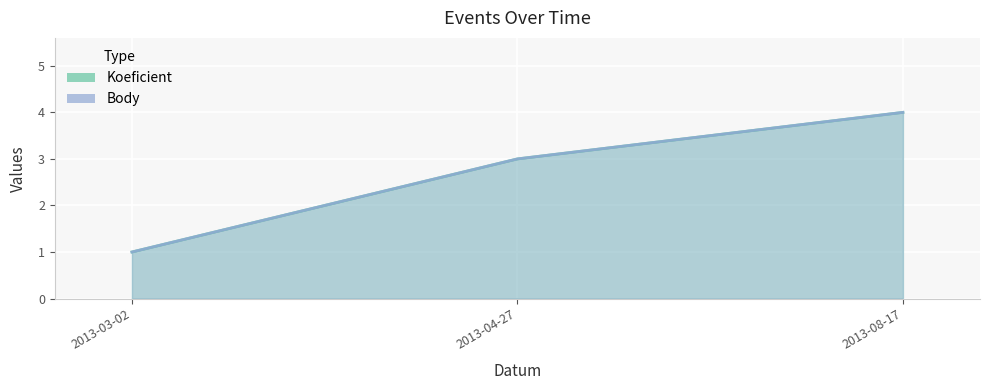

Is the value of Koeficient at 2013-04-27 greater than the value of Body at 2013-03-02?

Yes